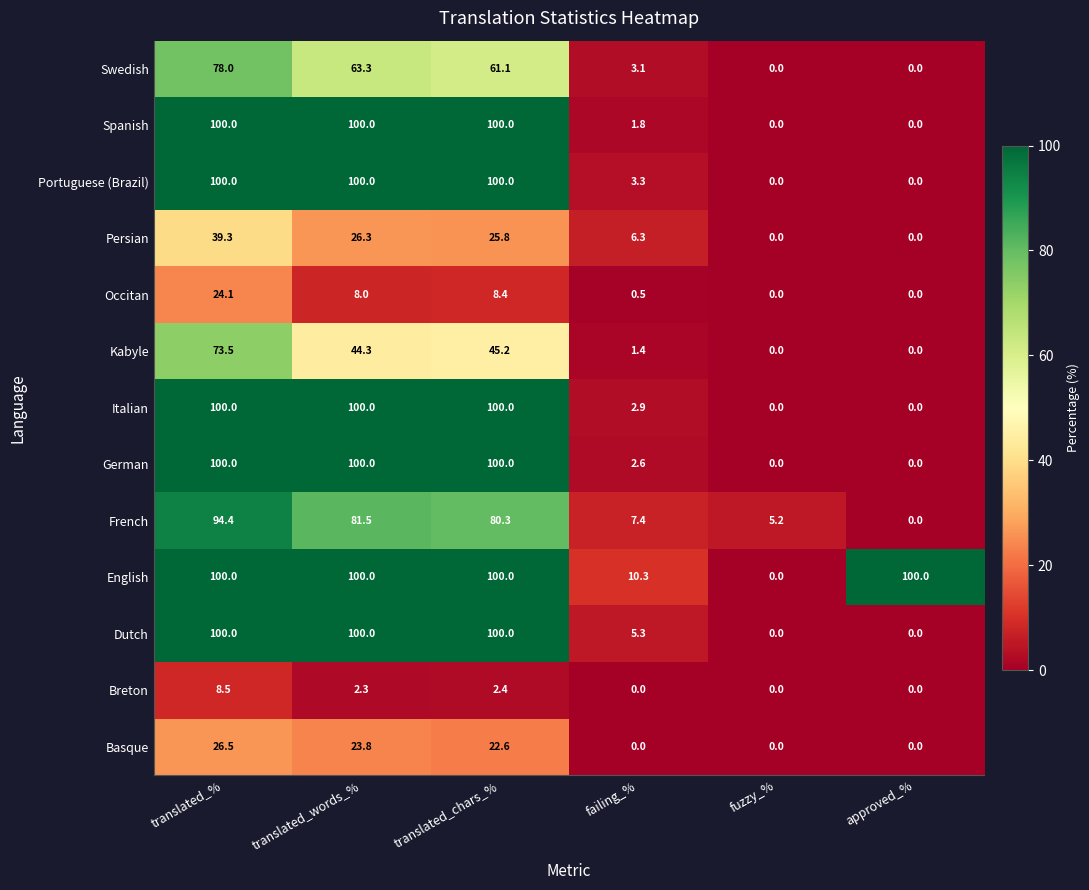

What is the spread (max minus min) of values at translated_chars_%?

97.6